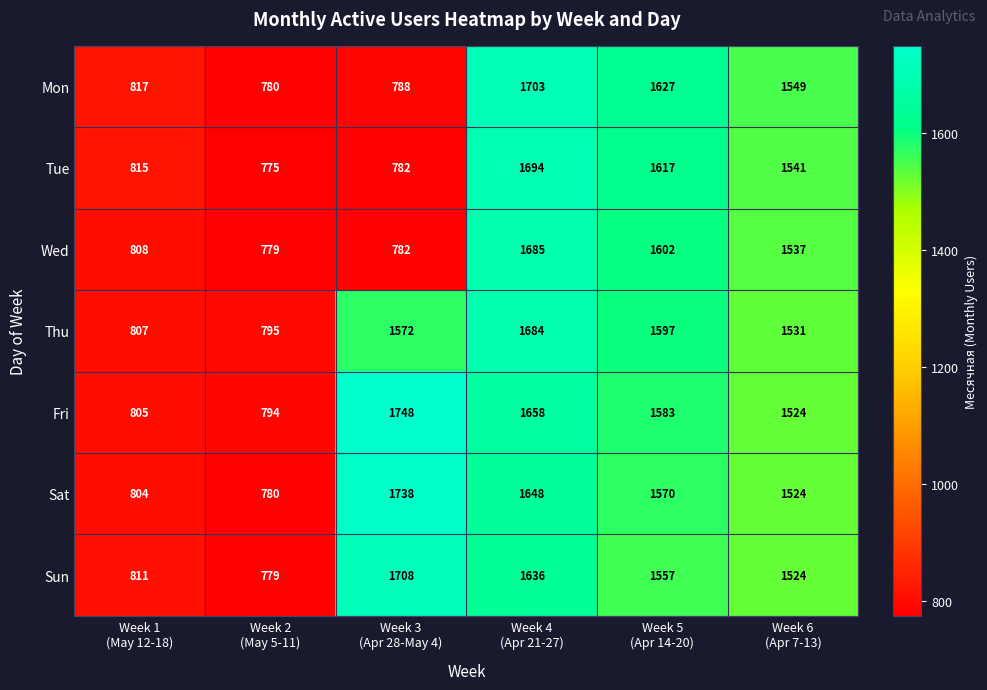

List the series in order of their peak value, lowest first.

Thu, Wed, Tue, Mon, Sun, Sat, Fri